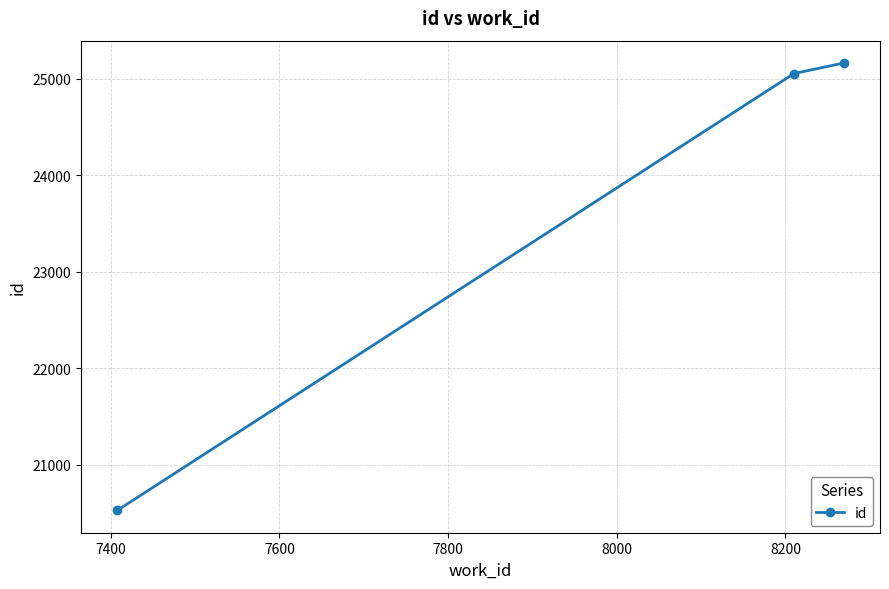

What is the value of the 1st point from the left?

20528